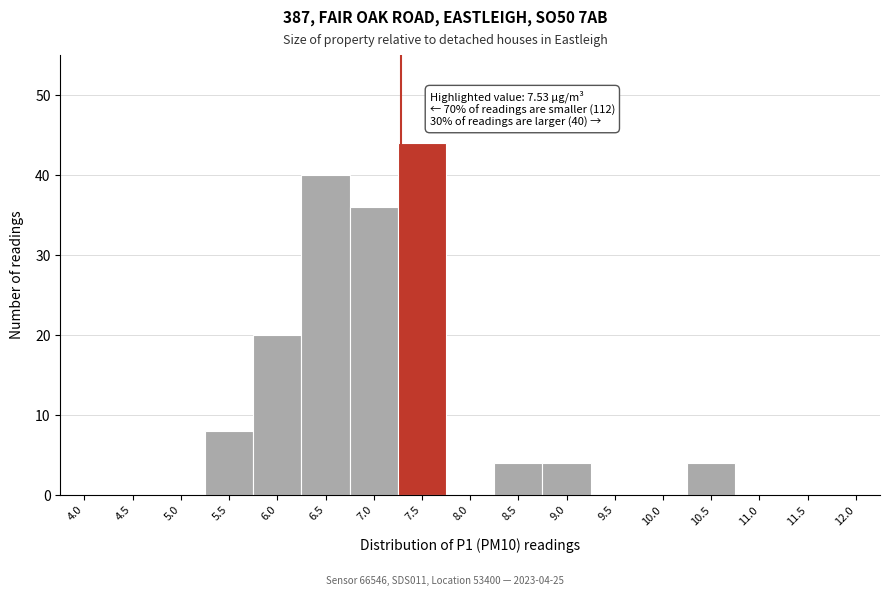

Reading left to right, list all the values displayed in this chart.

4.0=0	4.5=0	5.0=0	5.5=8	6.0=20	6.5=40	7.0=36	7.5=44	8.0=0	8.5=4	9.0=4	9.5=0	10.0=0	10.5=4	11.0=0	11.5=0	12.0=0